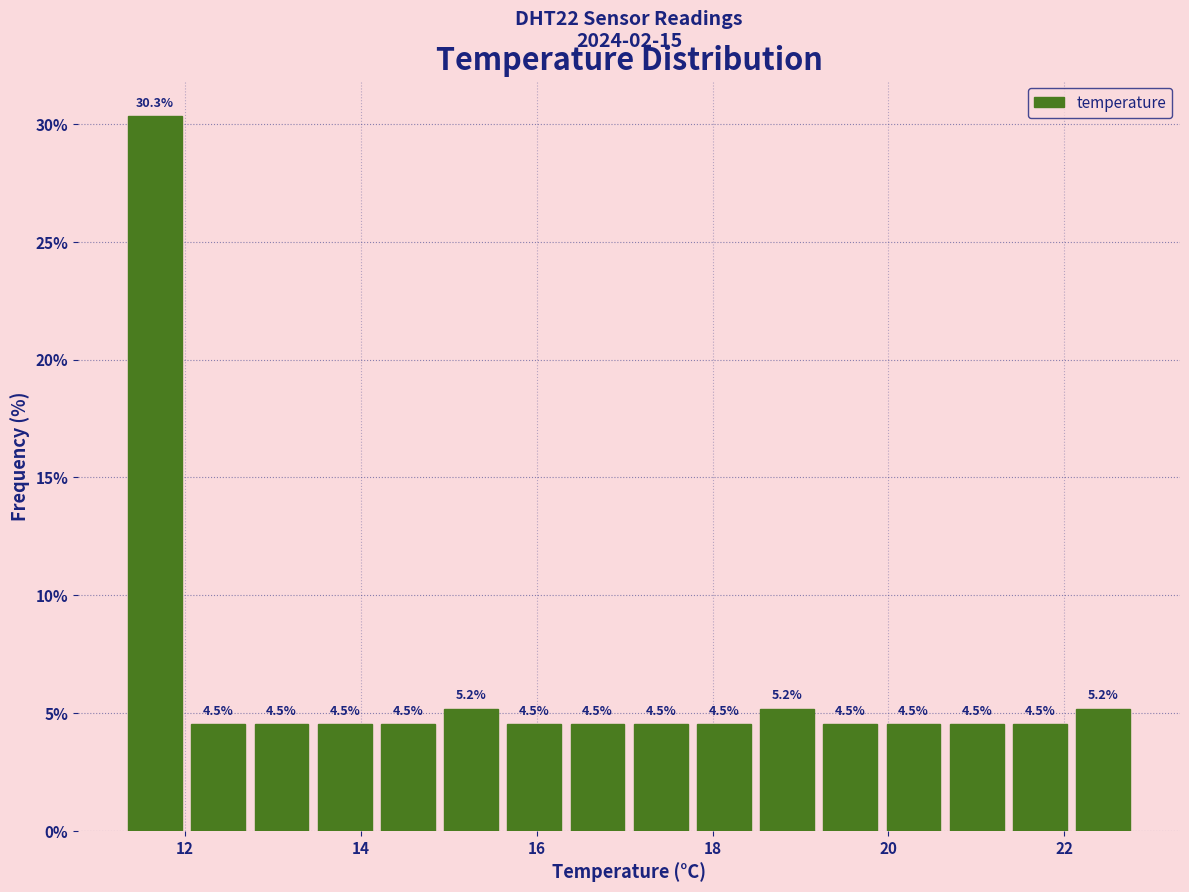

Read against the x-axis, roughly where is the centre of the tallest bar?

11.6